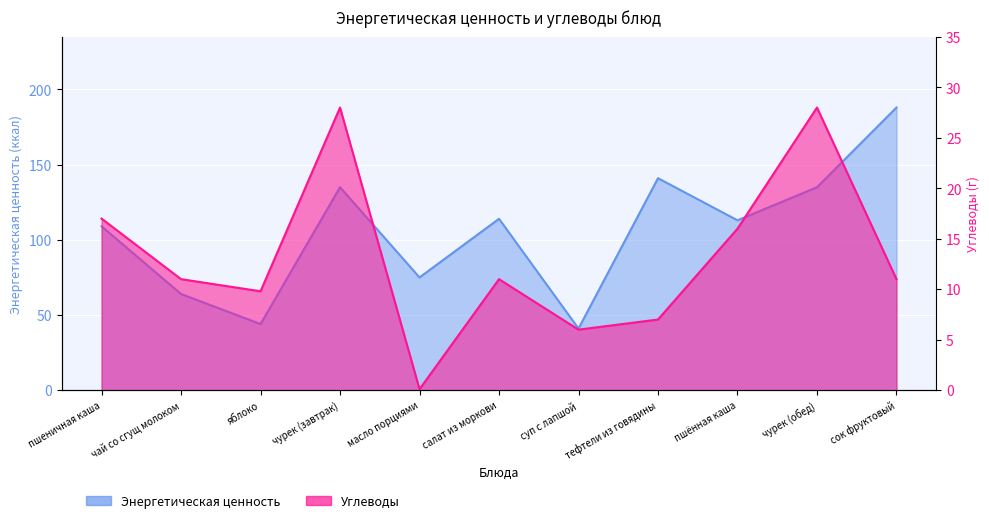

At which label does Углеводы reach its minimum?

масло порциями